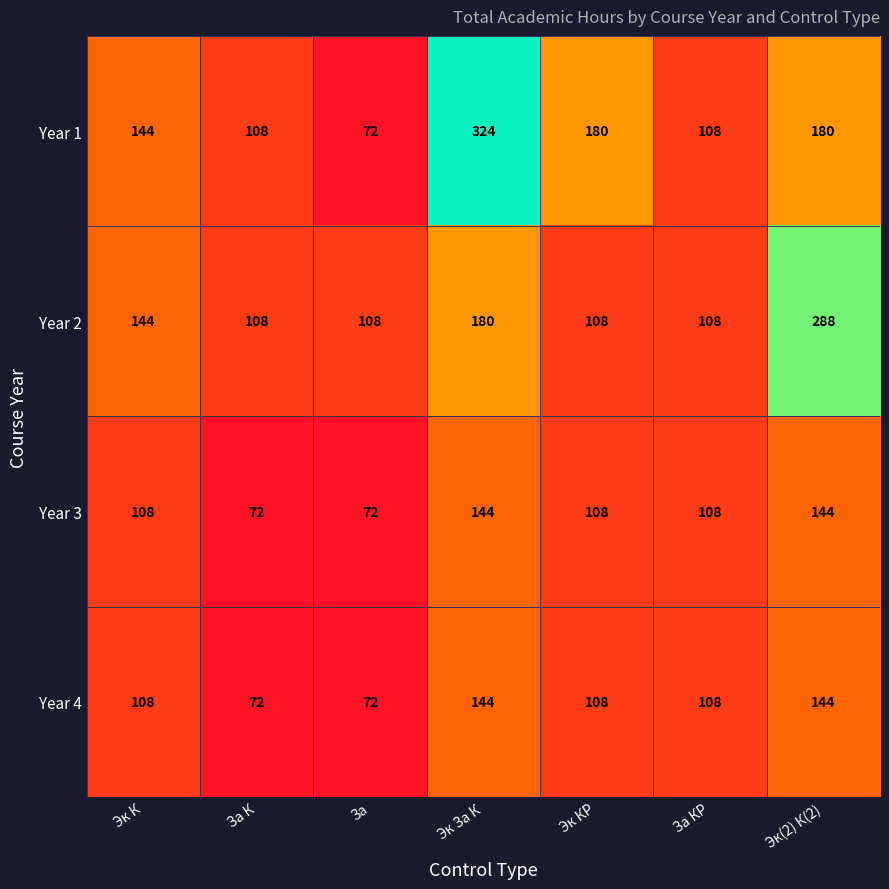

What is the difference between the maximum and second lowest values in the Year 3 series?

72